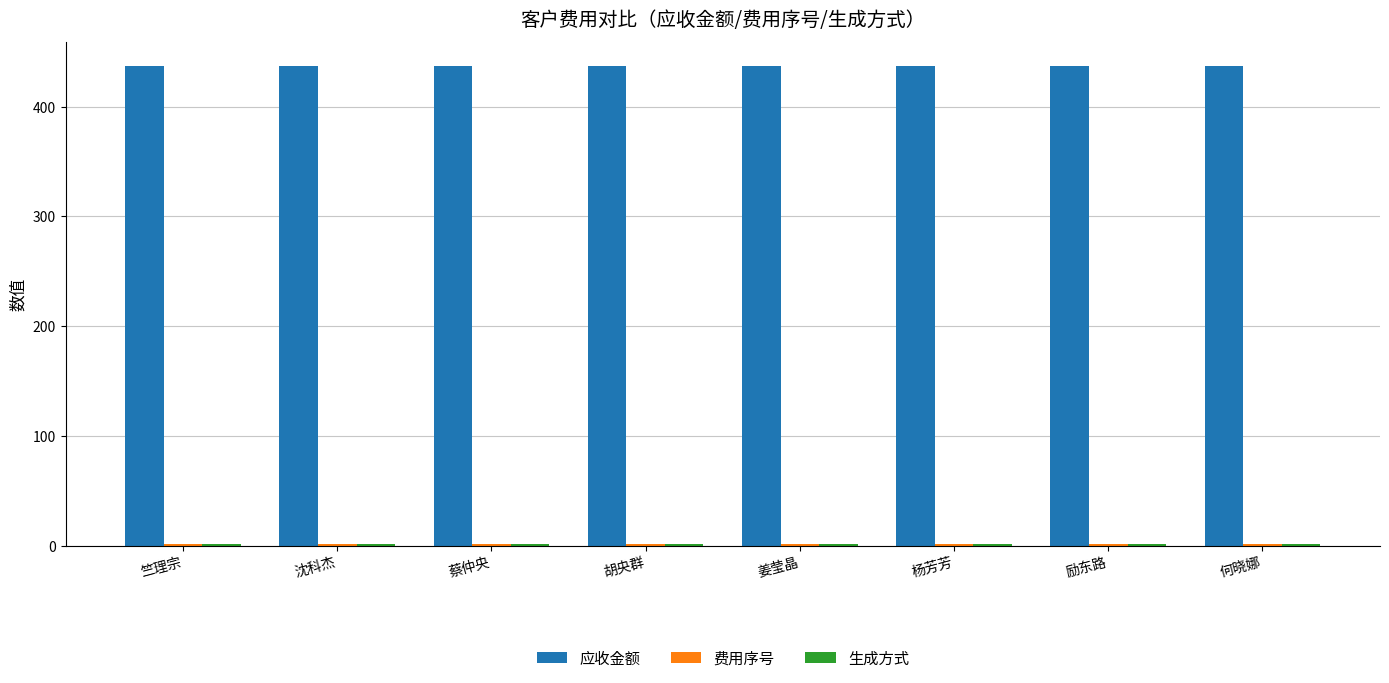

What is the highest value of the 应收金额 series?

436.9